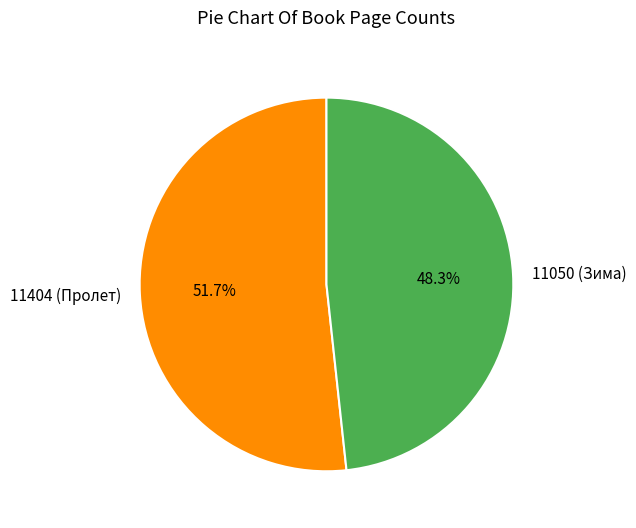

To the nearest percent, what is the average slice percentage?

50%